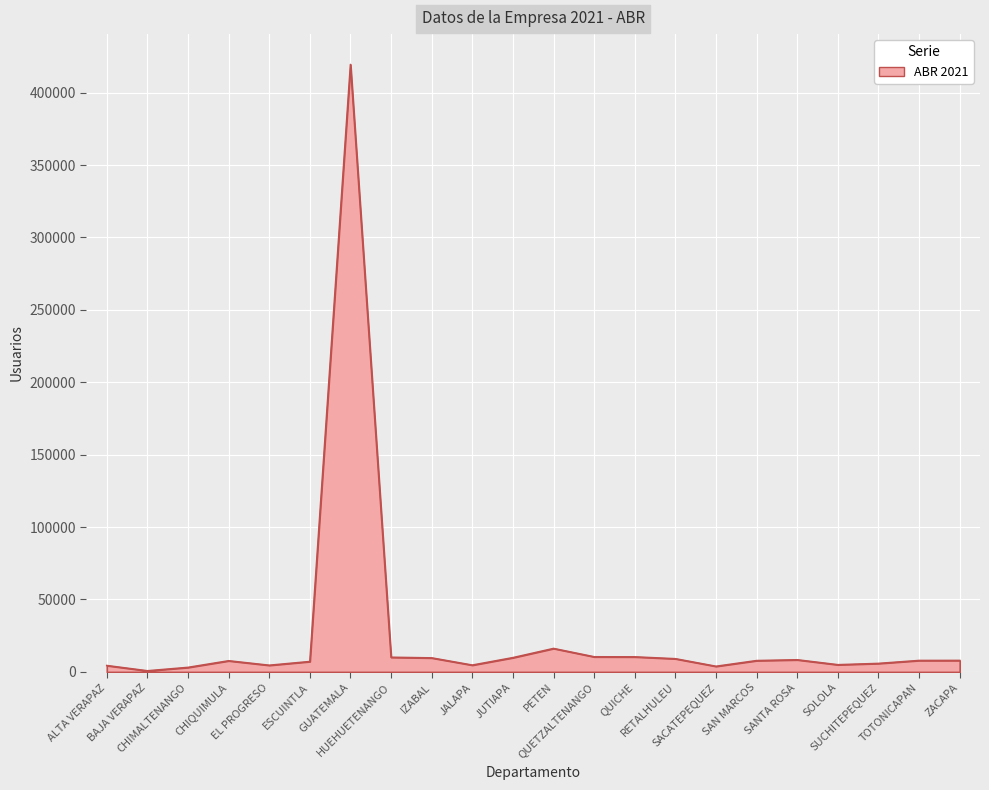

What is the greatest value displayed?

419475